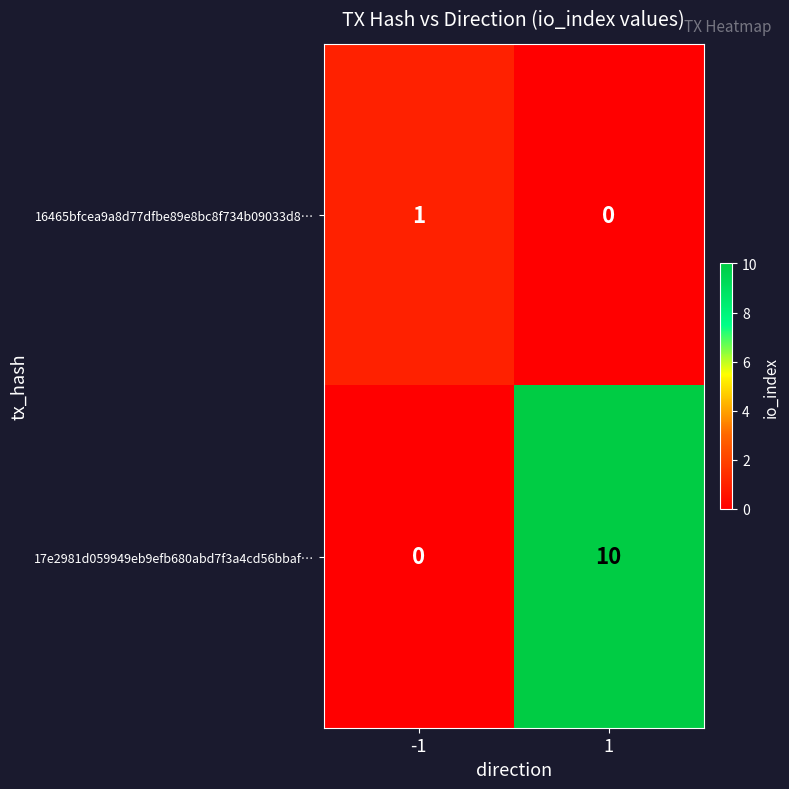

At how many categories does at least one series exceed 3?

1